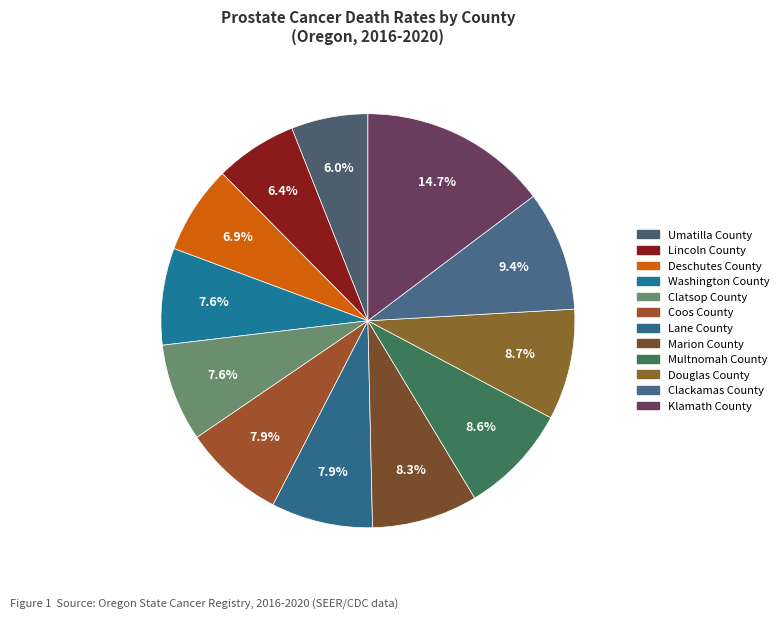

To the nearest percent, what is the combined percentage of Umatilla County and Clatsop County?

14%